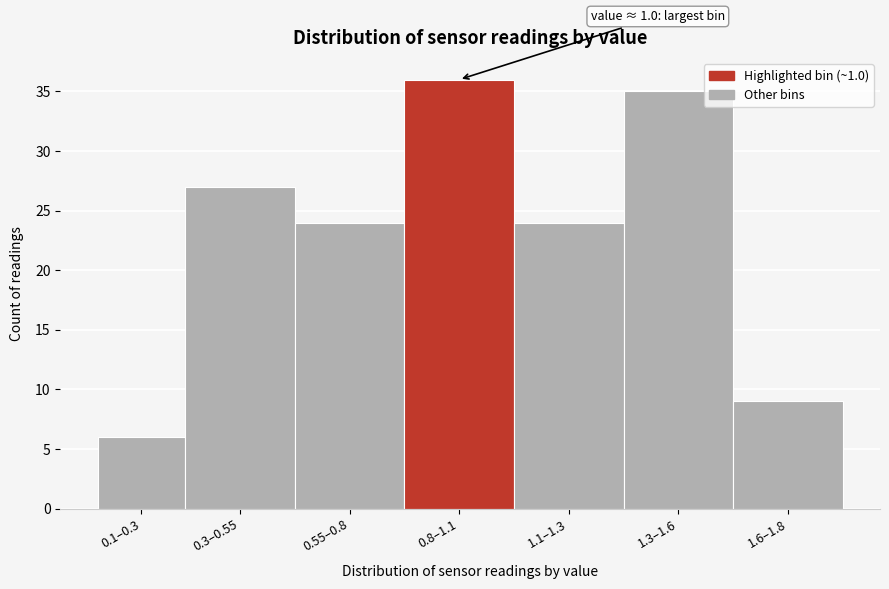

Reading left to right, transcribe all the data shown in this chart.

0.1–0.3=6	0.3–0.55=27	0.55–0.8=24	0.8–1.1=36	1.1–1.3=24	1.3–1.6=35	1.6–1.8=9